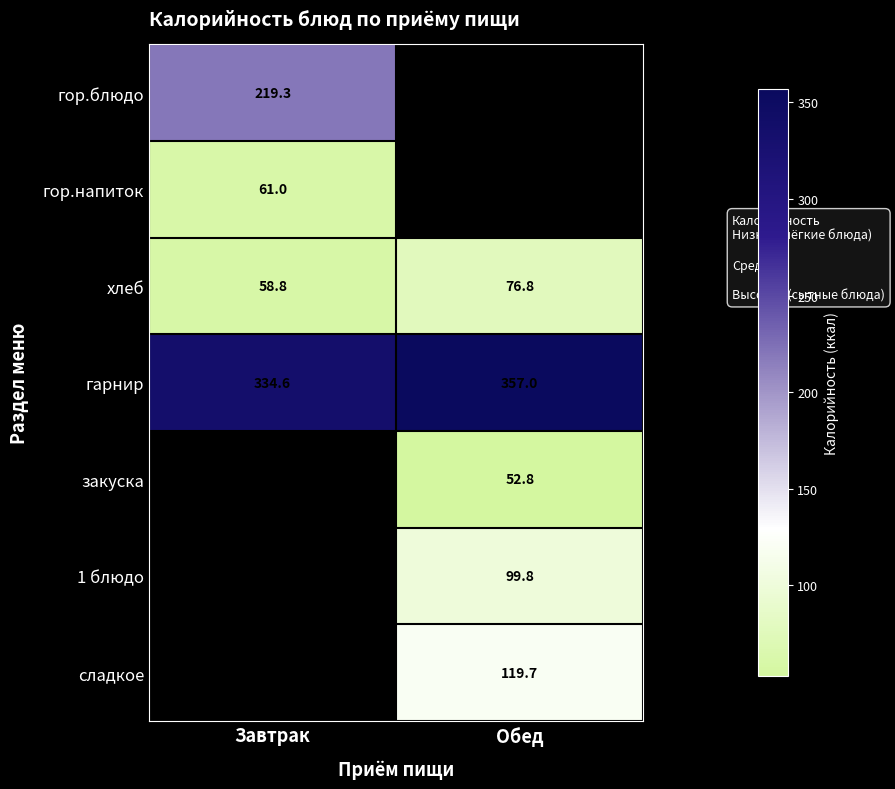

What is the difference between the maximum and minimum values in the хлеб series?

18.0